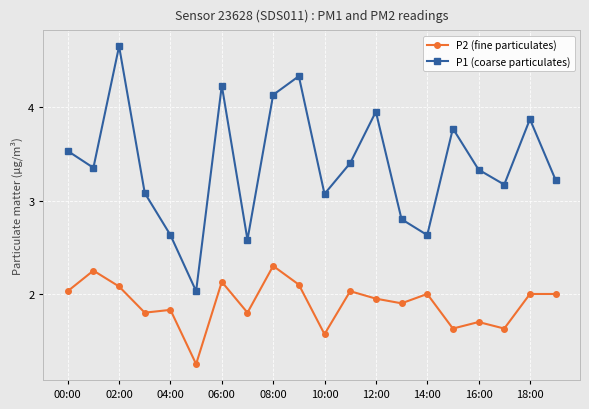

How many interior local peaks does the P1 (coarse particulates) series have?

6